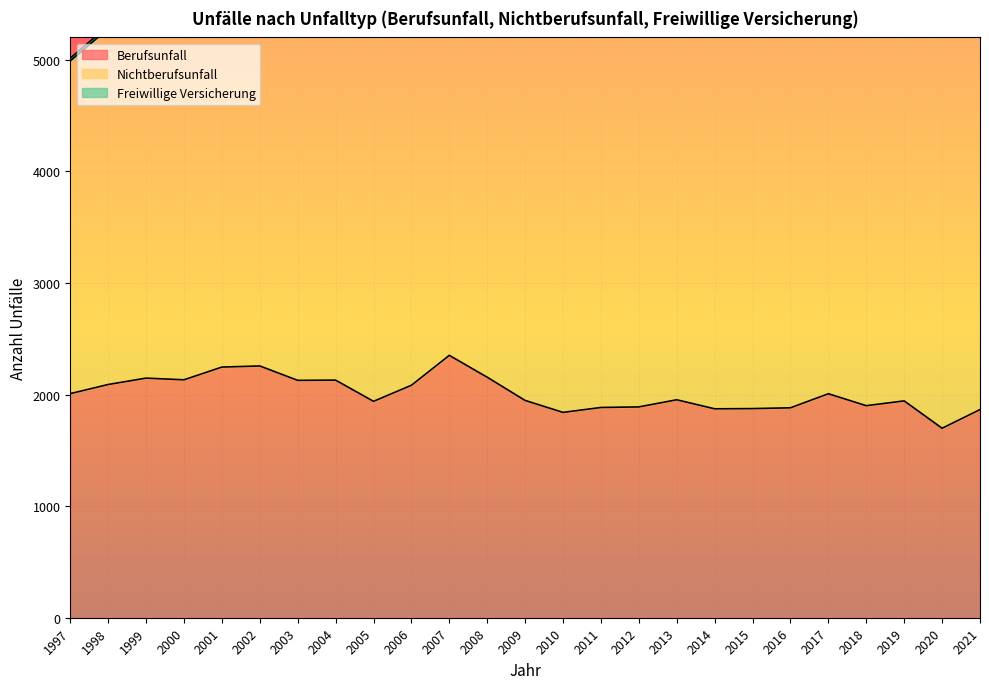

List the series in order of their overall mean, highest first.

Nichtberufsunfall, Berufsunfall, Freiwillige Versicherung